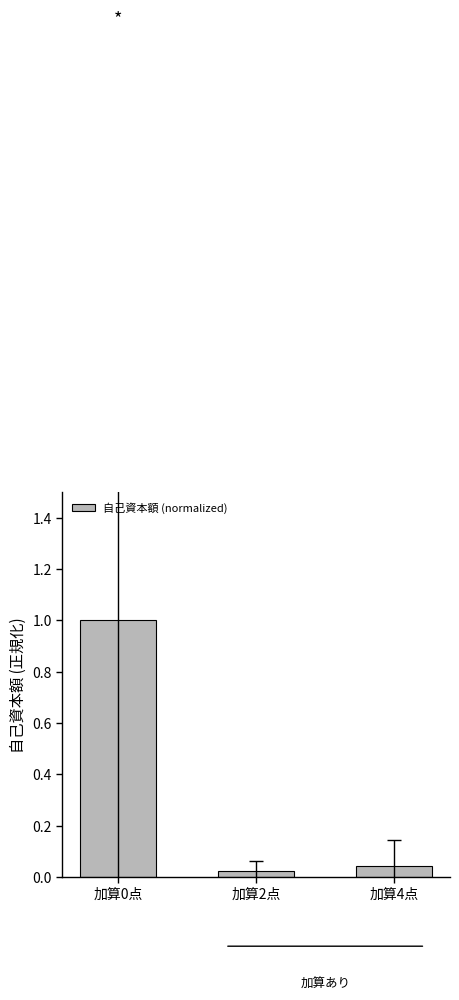

What is the sum of the values at 加算2点 and 加算4点?

0.1